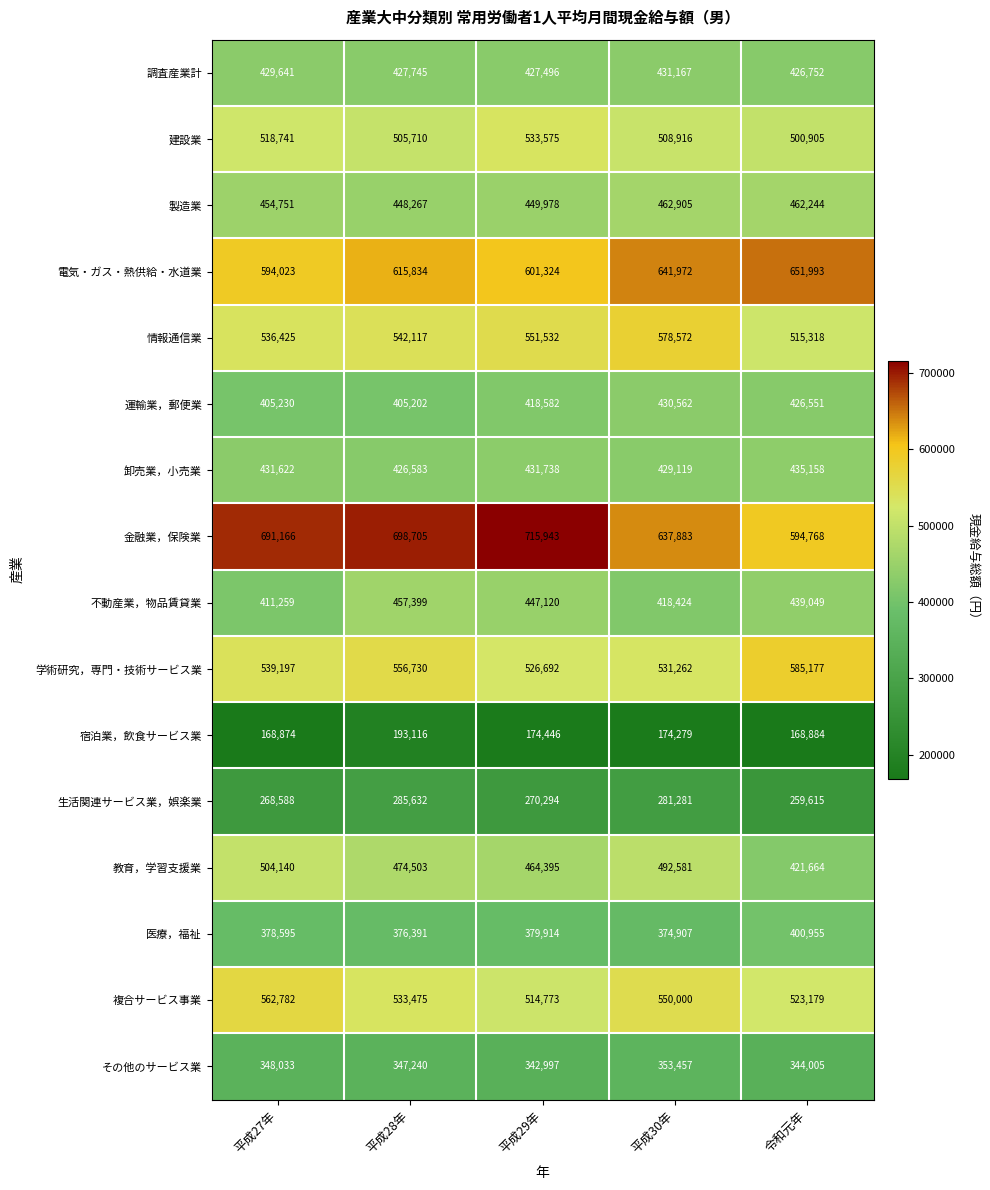

What is the difference between the highest and lowest values at 平成27年?

522292